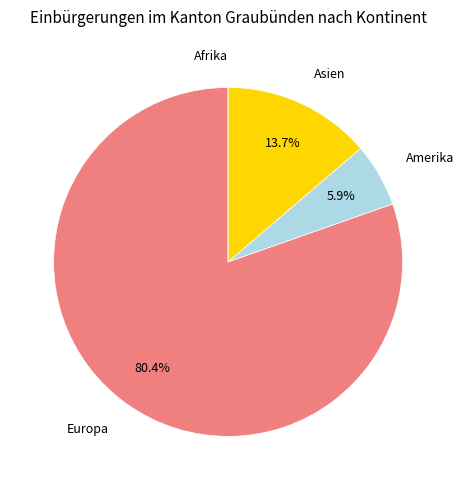

Which has a higher value, Europa or Amerika?

Europa